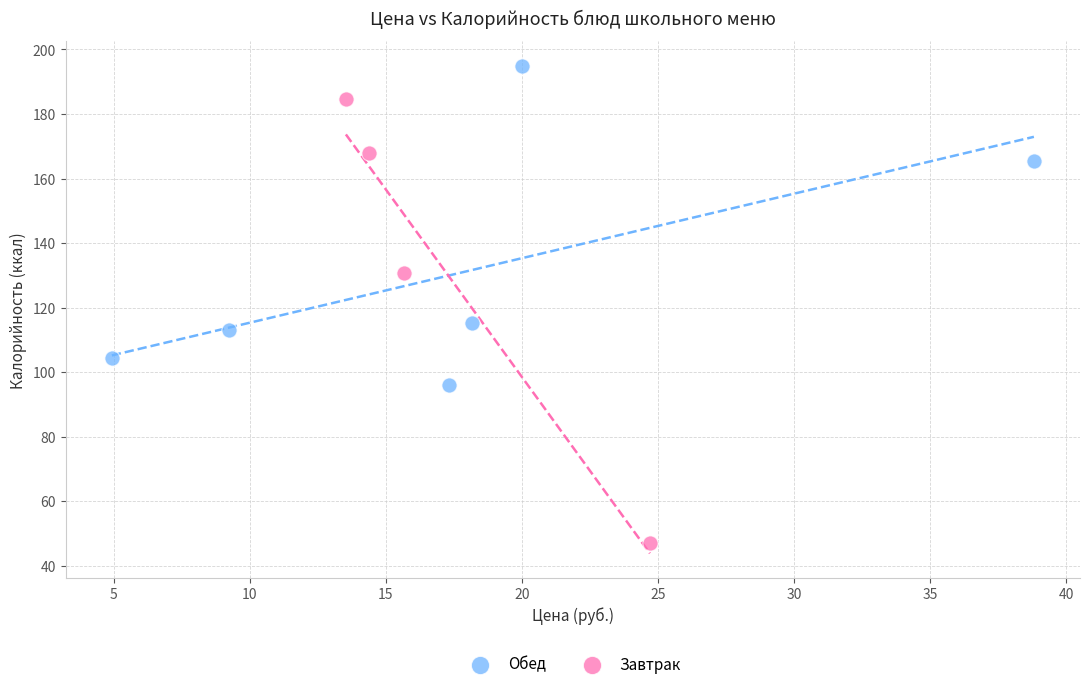

Which series reaches the minimum Y coordinate?

Завтрак